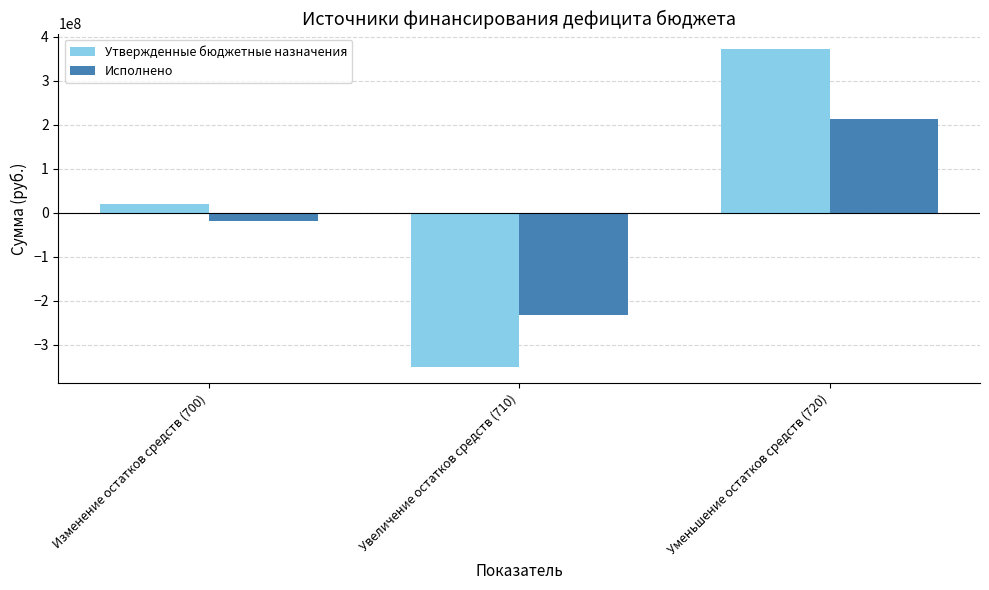

What is the difference between the highest and lowest values at Уменьшение остатков средств (720)?

158653746.5